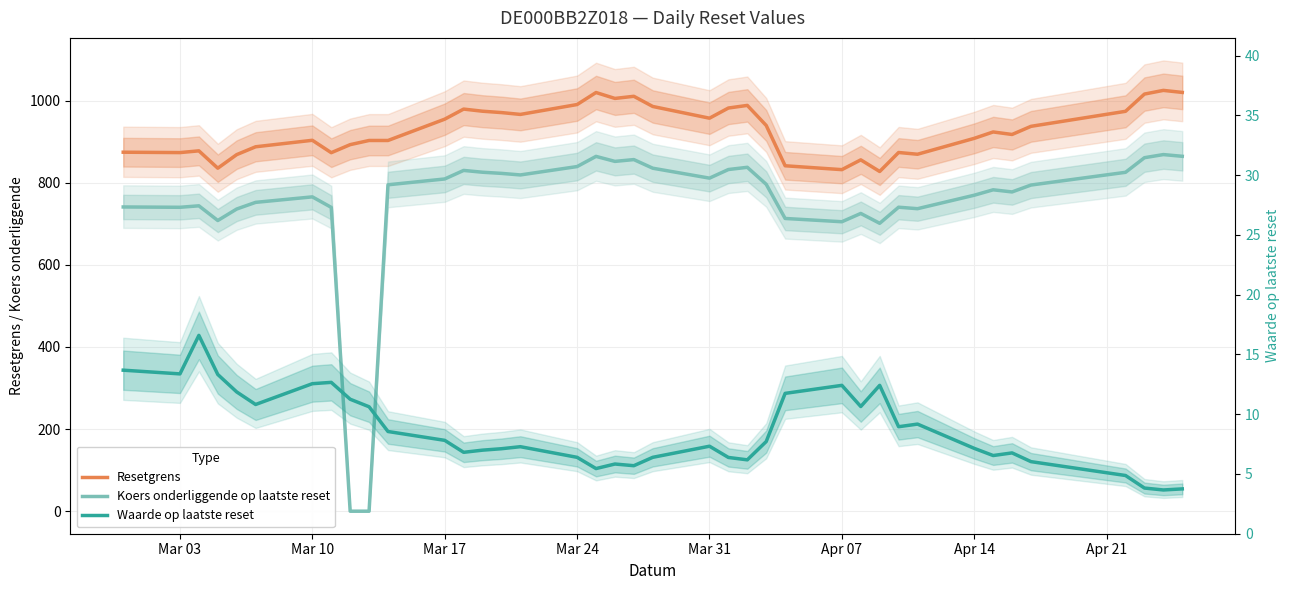

At which label does Waarde op laatste reset first exceed 7?

Mar 03